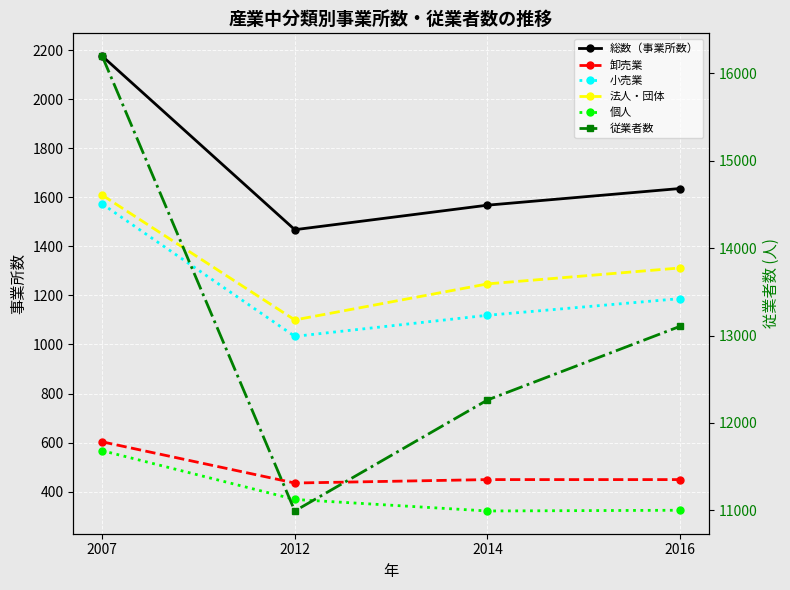

At how many categories does at least one series exceed 11562?

3